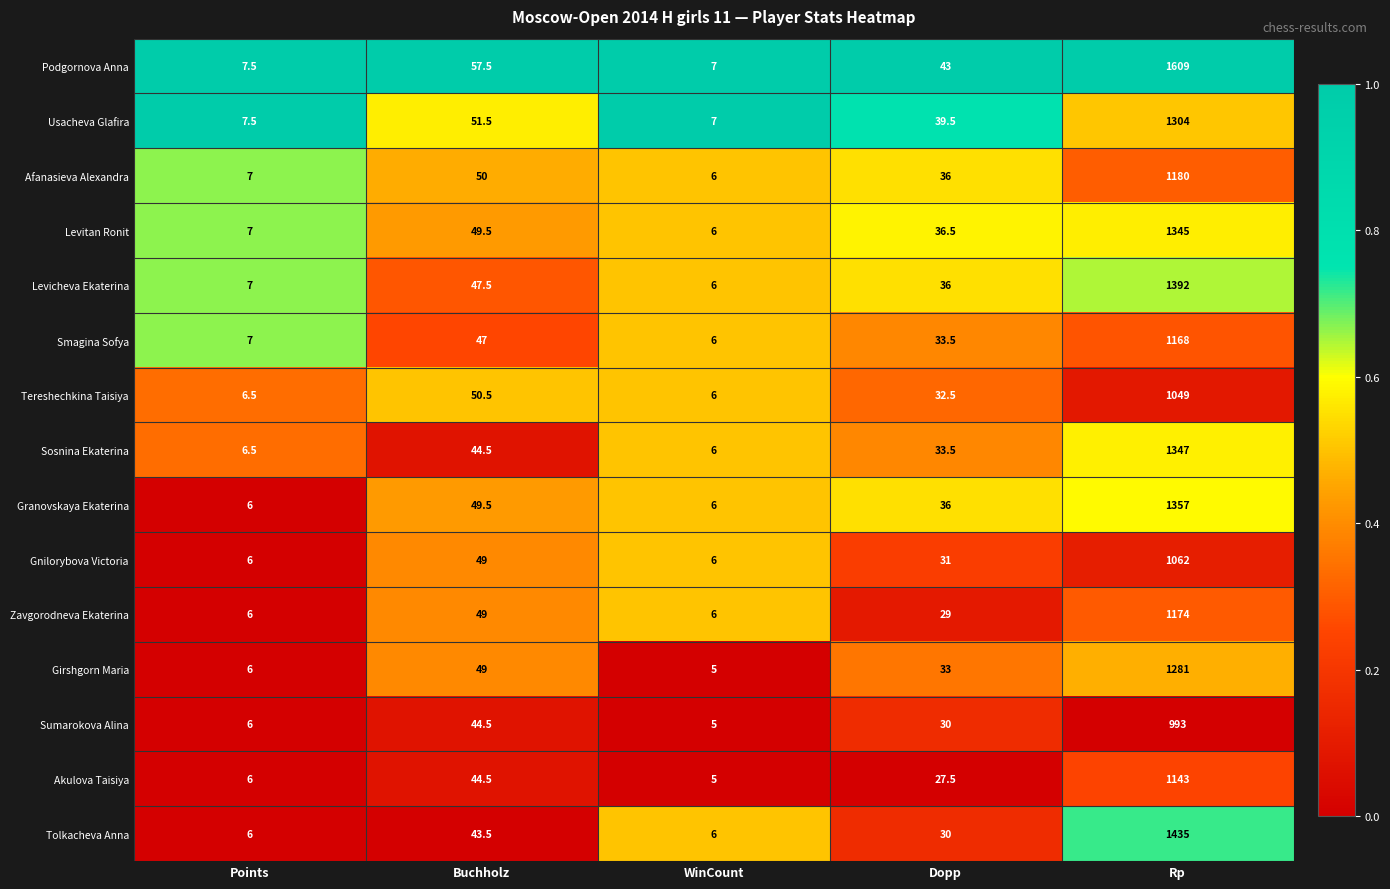

At which category does the chart reach its minimum across all series?

WinCount